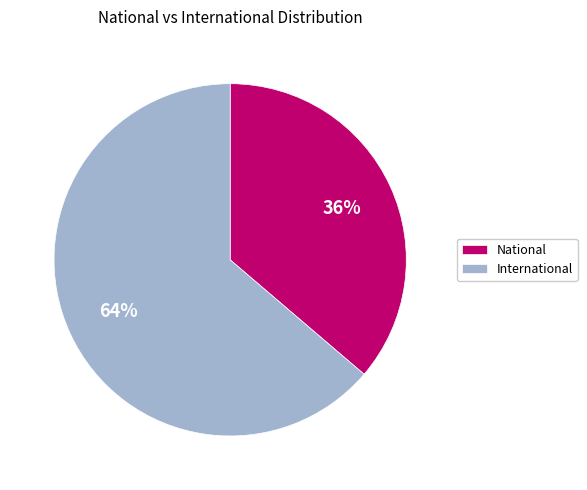

Which slice represents more than half of the pie?

International